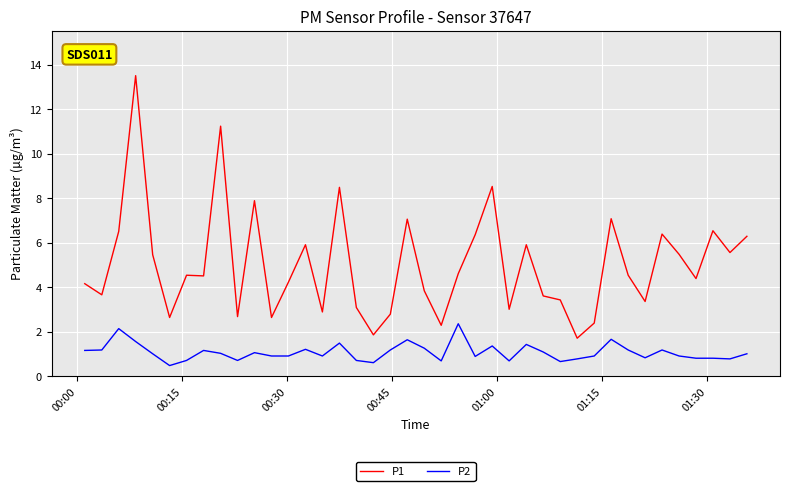

What is the difference between the maximum and minimum values in the P2 series?

1.9